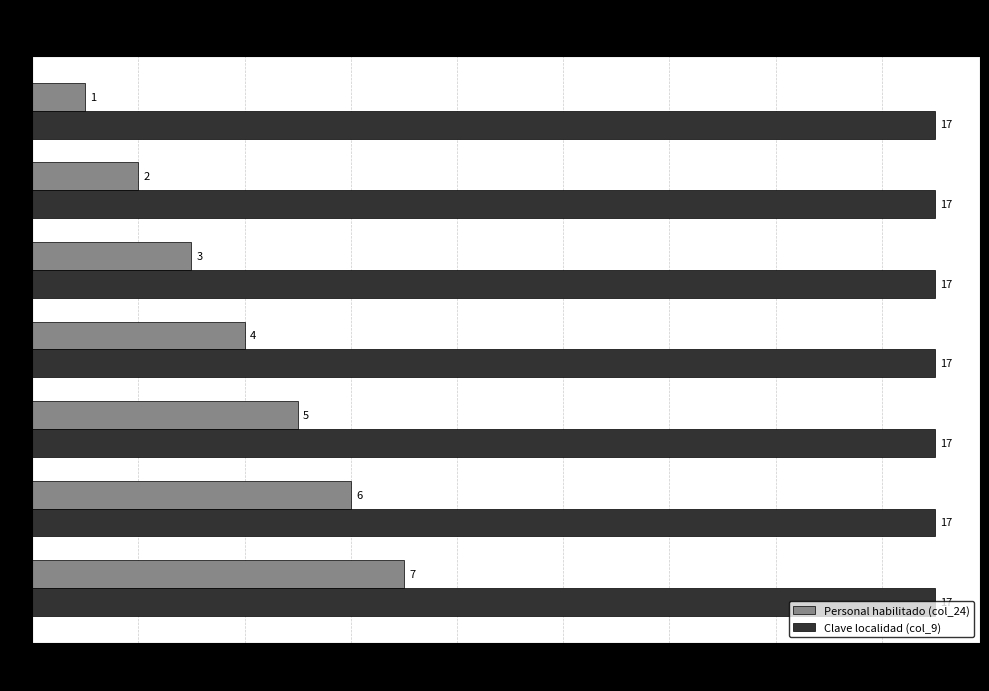

Rank the series by their average value, from lowest to highest.

Personal habilitado (col_24), Clave localidad (col_9)